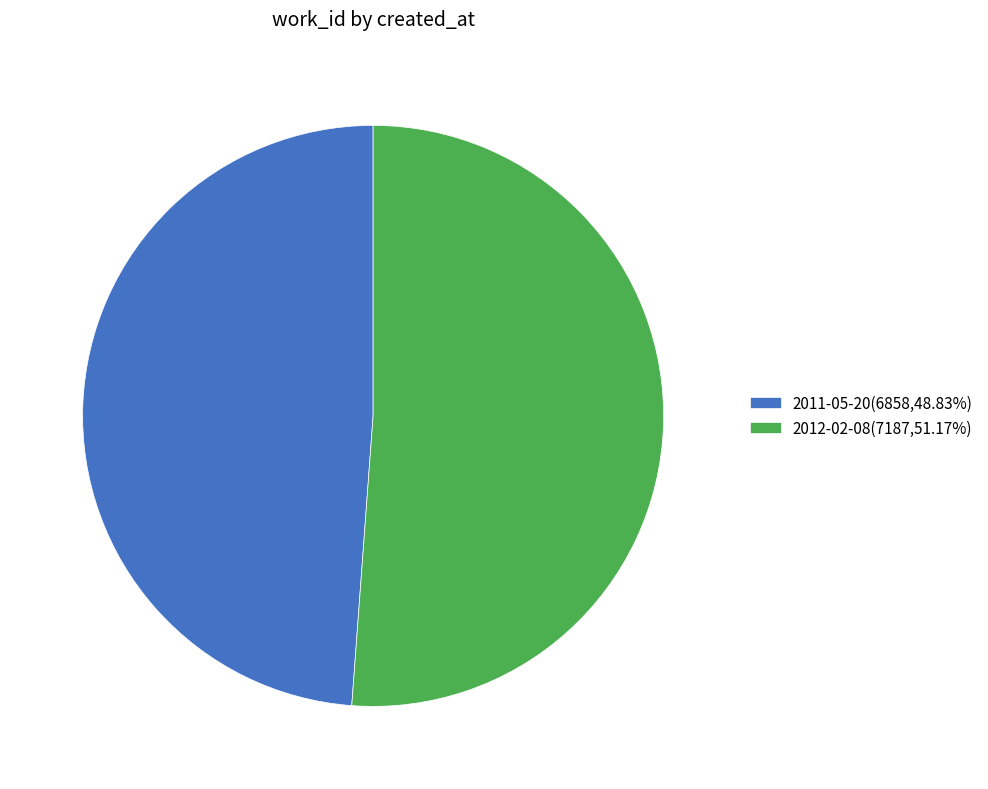

Combined, do 2012-02-08(7187,51.17%) and 2011-05-20(6858,48.83%) account for over 50%?

Yes